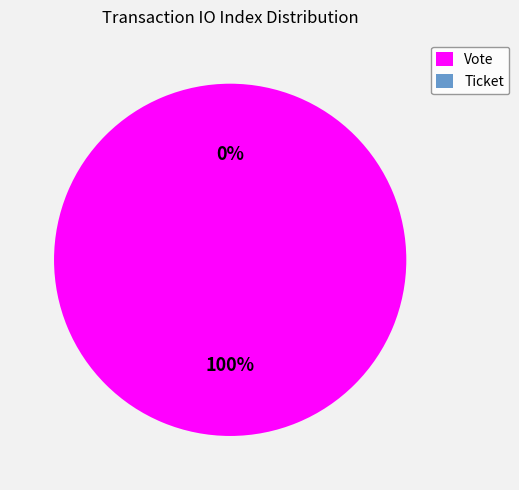

What percentage is NOT represented by Ticket?

100.0%